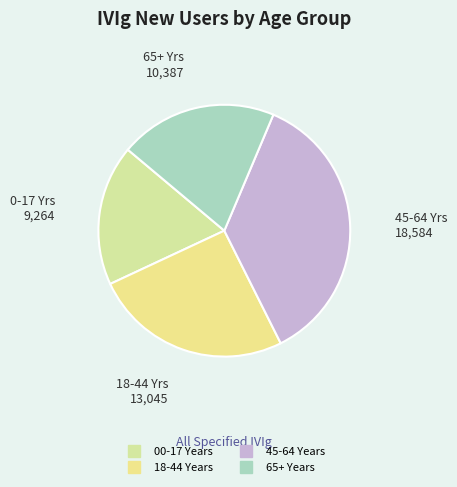

What percentage is NOT represented by 18-44 Years?

74.6%